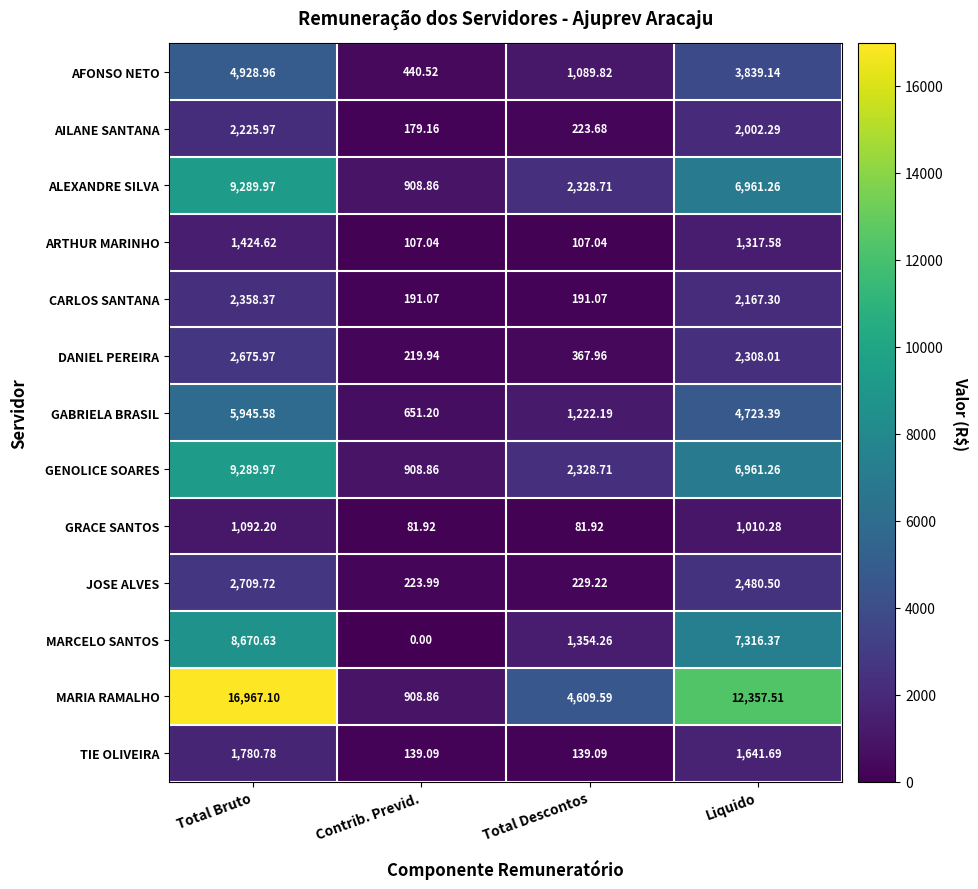

At which category does the chart reach its peak across all series?

Total Bruto